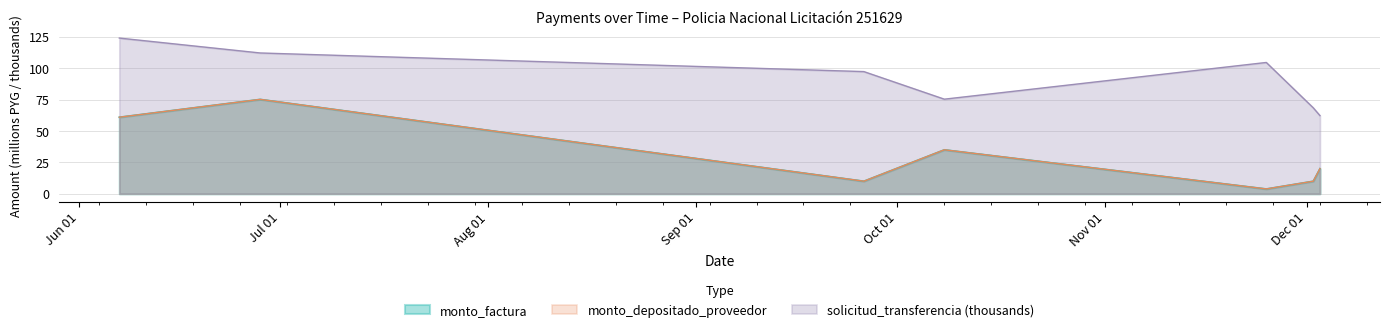

What is the minimum value for monto_factura?

3.8